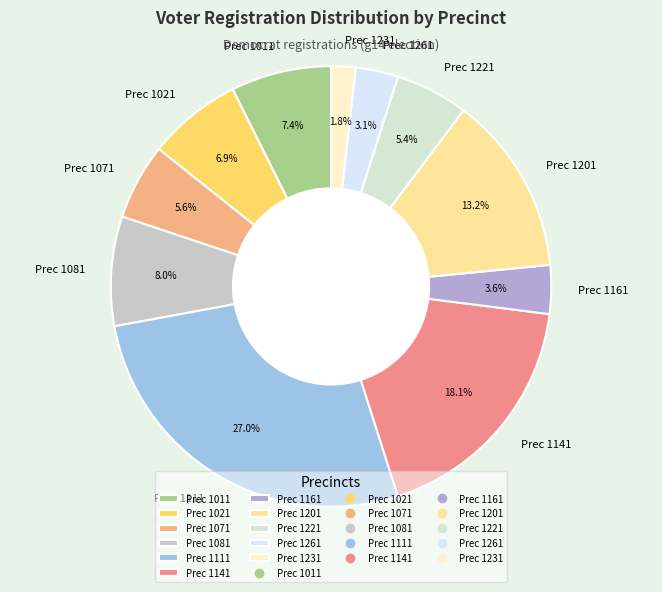

Is Prec 1261 the majority of the pie?

No